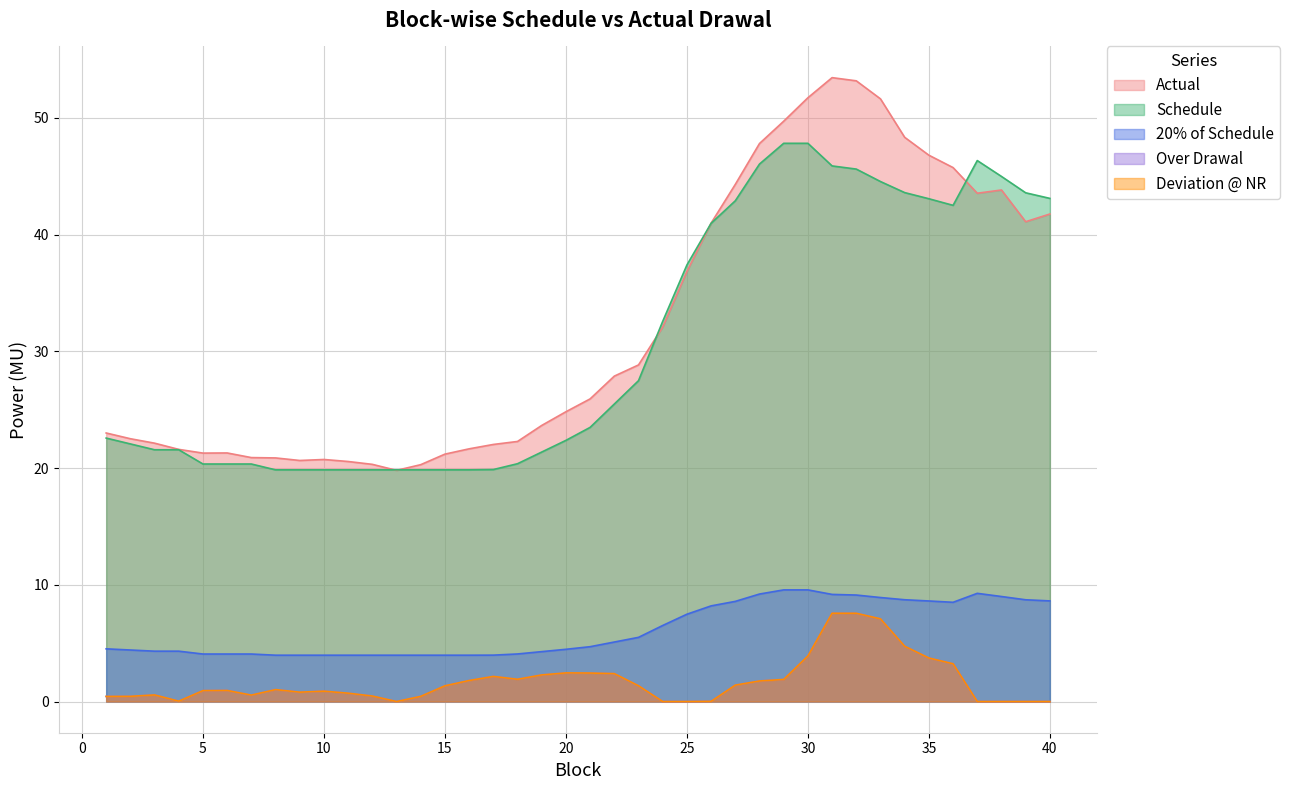

At which category is the sum across all series the highest?

31